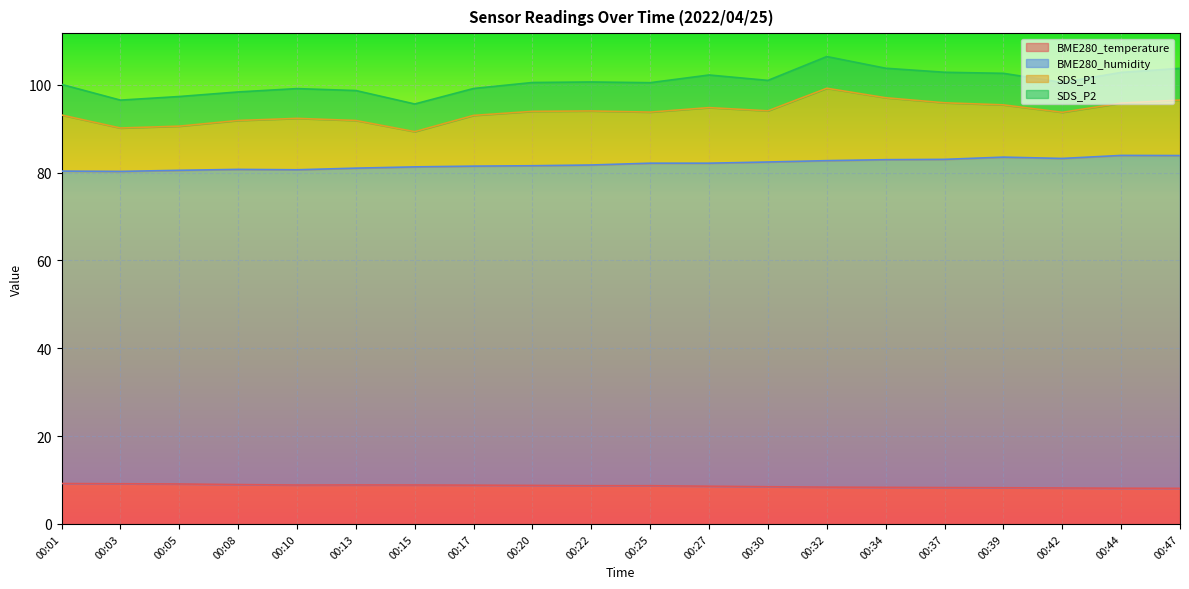

Which series has the largest total across all categories?

BME280_humidity